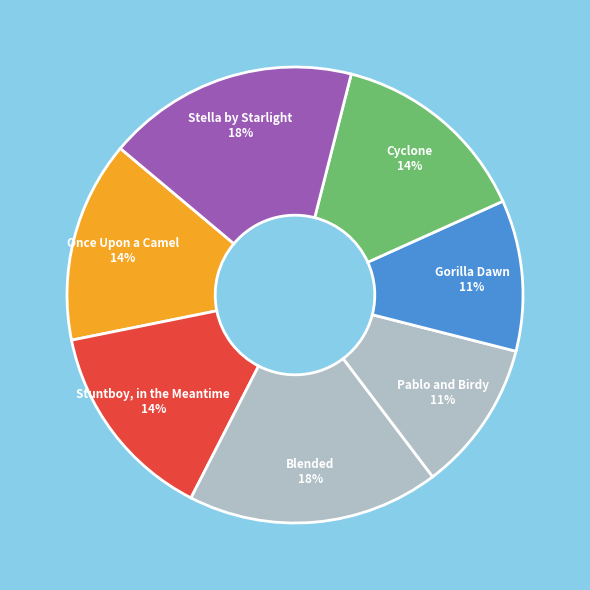

Combined, do Once Upon a Camel and Blended account for over 50%?

No